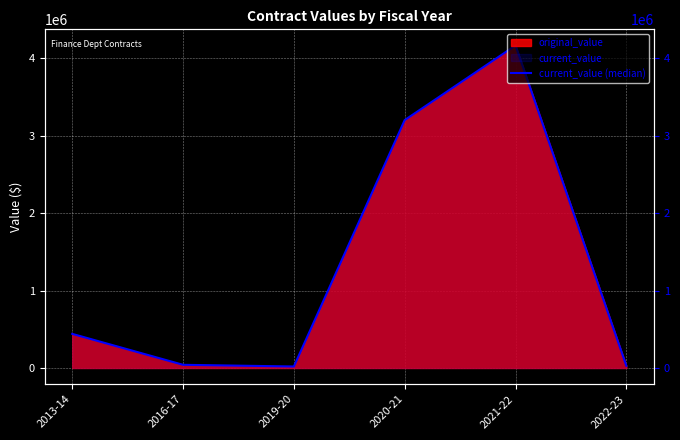

What position from the left is 2021-22?

5